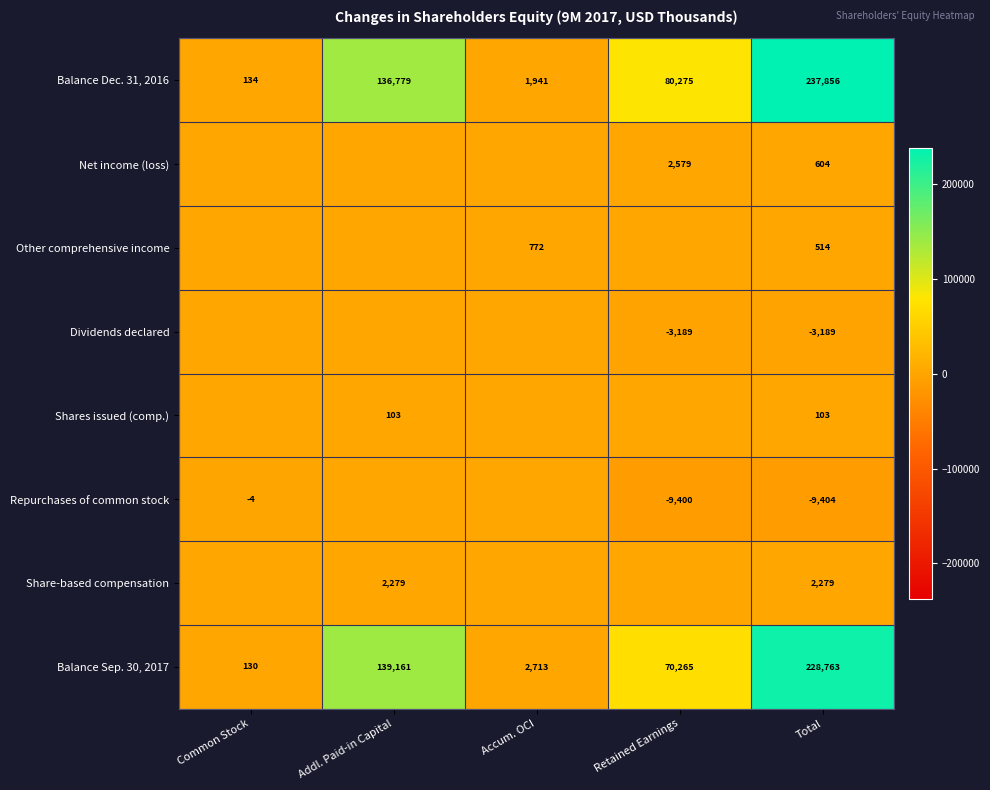

Is the value of Dividends declared at Total greater than the value of Repurchases of common stock at Common Stock?

No